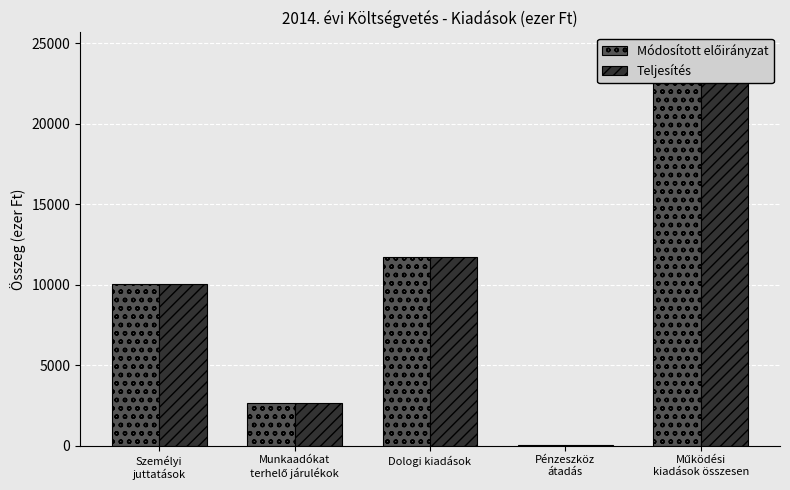

List the labels in order of Módosított előirányzat value, smallest first.

Pénzeszköz
átadás, Munkaadókat
terhelő járulékok, Személyi
juttatások, Dologi kiadások, Működési
kiadások összesen